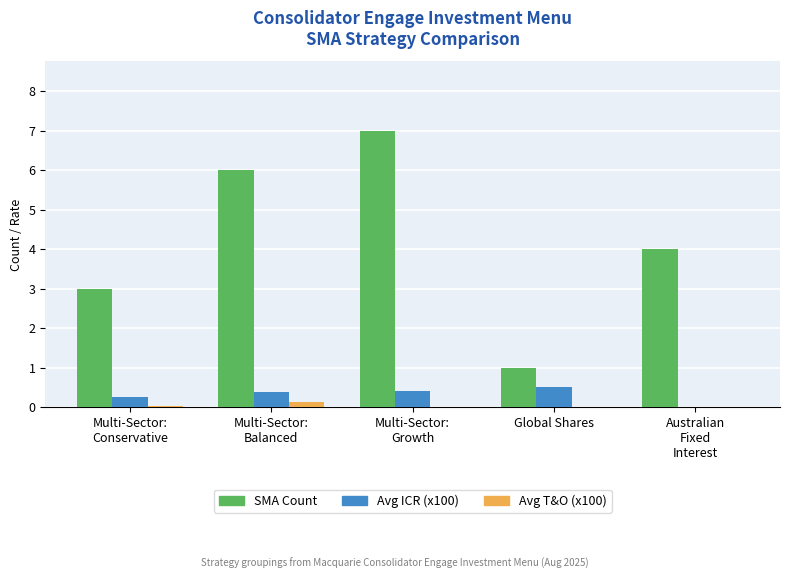

What is the sum of all SMA Count values?

21.0